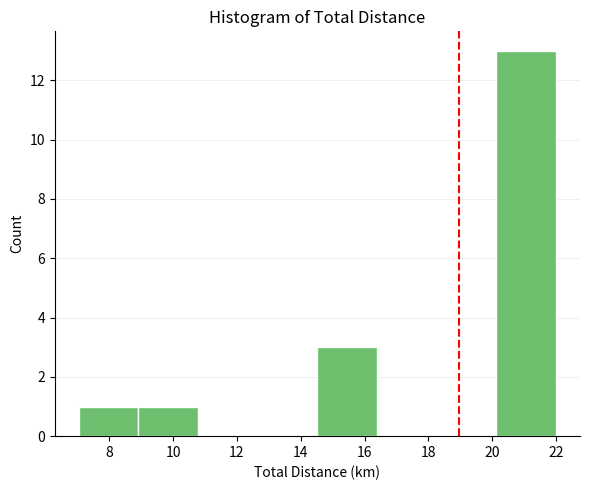

Reading left to right, transcribe this chart: for each bar, give the range it covers on the x-axis and its height. Neither the bar edges nor the heights are printed on the chart, so give them approximately, as read against the axes.

7.0 to 9.0: 1
9.0 to 10.8: 1
10.8 to 12.6: 0
12.6 to 14.6: 0
14.6 to 16.4: 3
16.4 to 18.2: 0
18.2 to 20.2: 0
20.2 to 22.0: 13